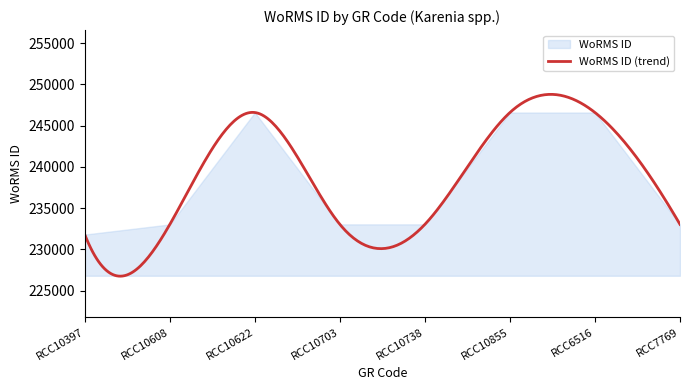

Which has a higher value, RCC6516 or RCC10608?

RCC6516